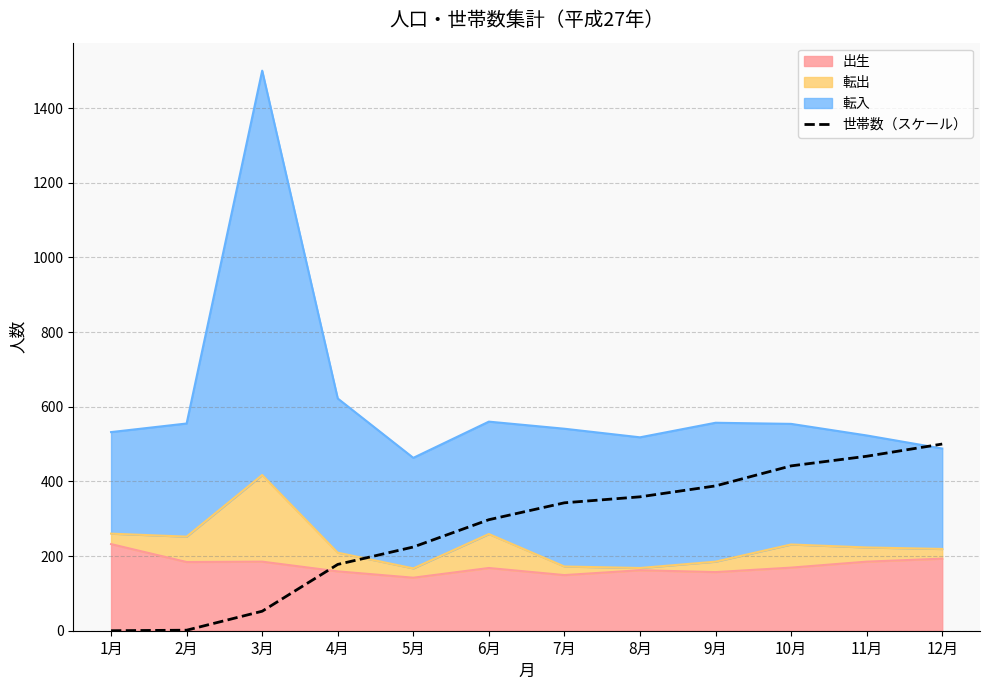

What is the difference between the maximum and minimum values?

500.0